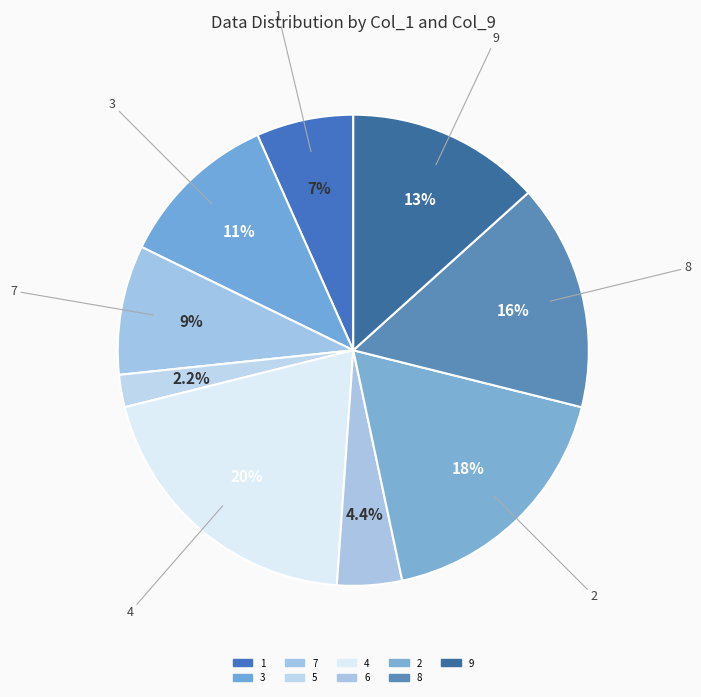

Which has a higher value, 7 or 8?

8